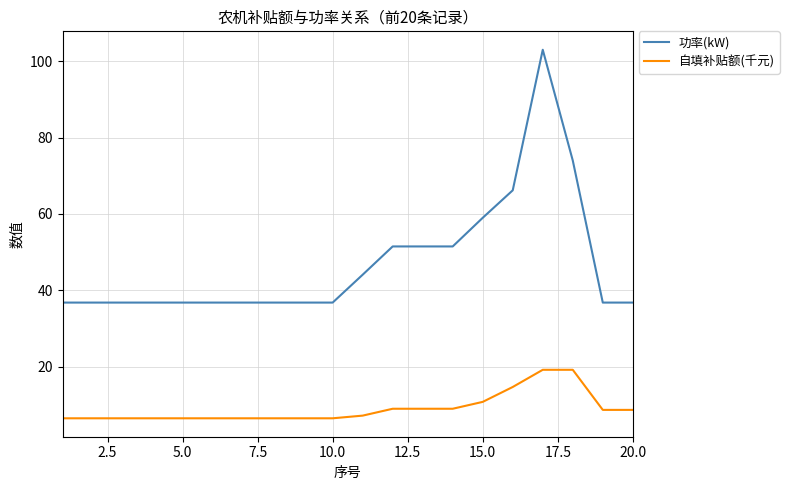

Which series has the largest total across all categories?

功率(kW)